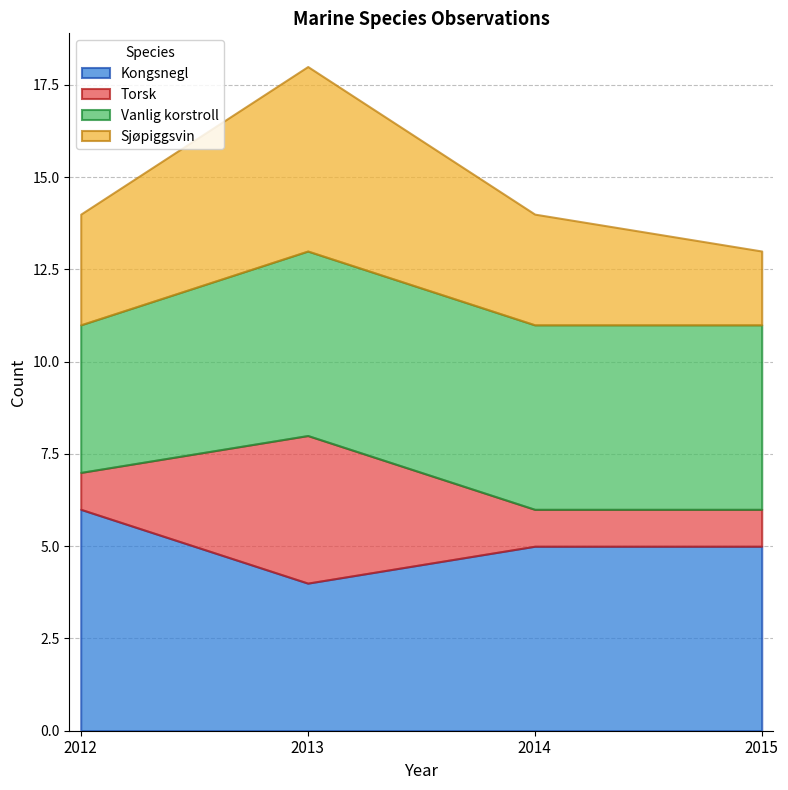

Reading right to left, what are all the values shown in this chart?

Kongsnegl: 2015=5	2014=5	2013=4	2012=6
Torsk: 2015=1	2014=1	2013=4	2012=1
Vanlig korstroll: 2015=5	2014=5	2013=5	2012=4
Sjøpiggsvin: 2015=2	2014=3	2013=5	2012=3